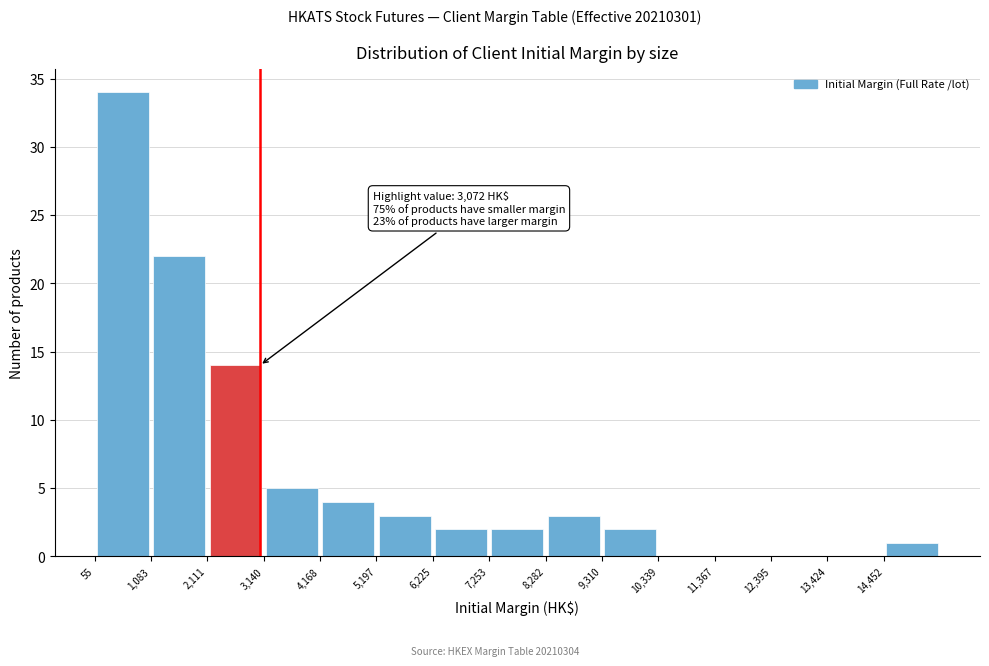

Which range on the x-axis has the tallest bar?

0 to 1000